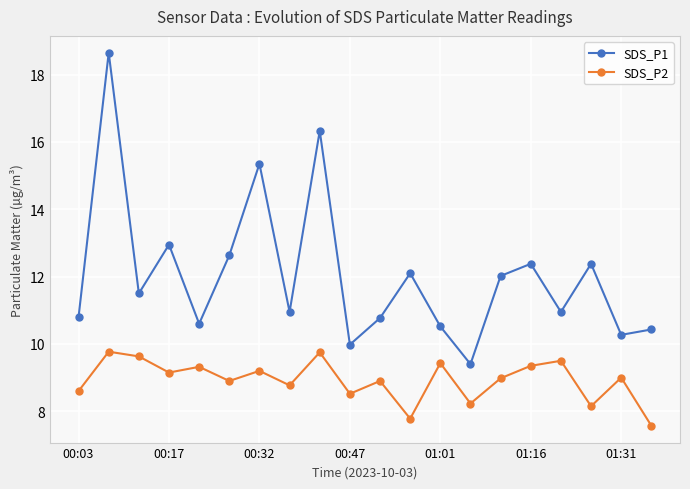

Which series has the largest total across all categories?

SDS_P1